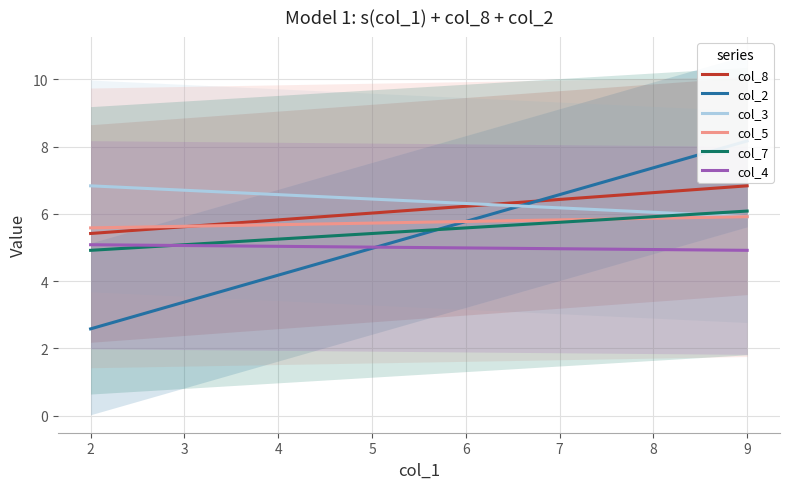

True or false: col_5 and col_4 cross at least once.

False